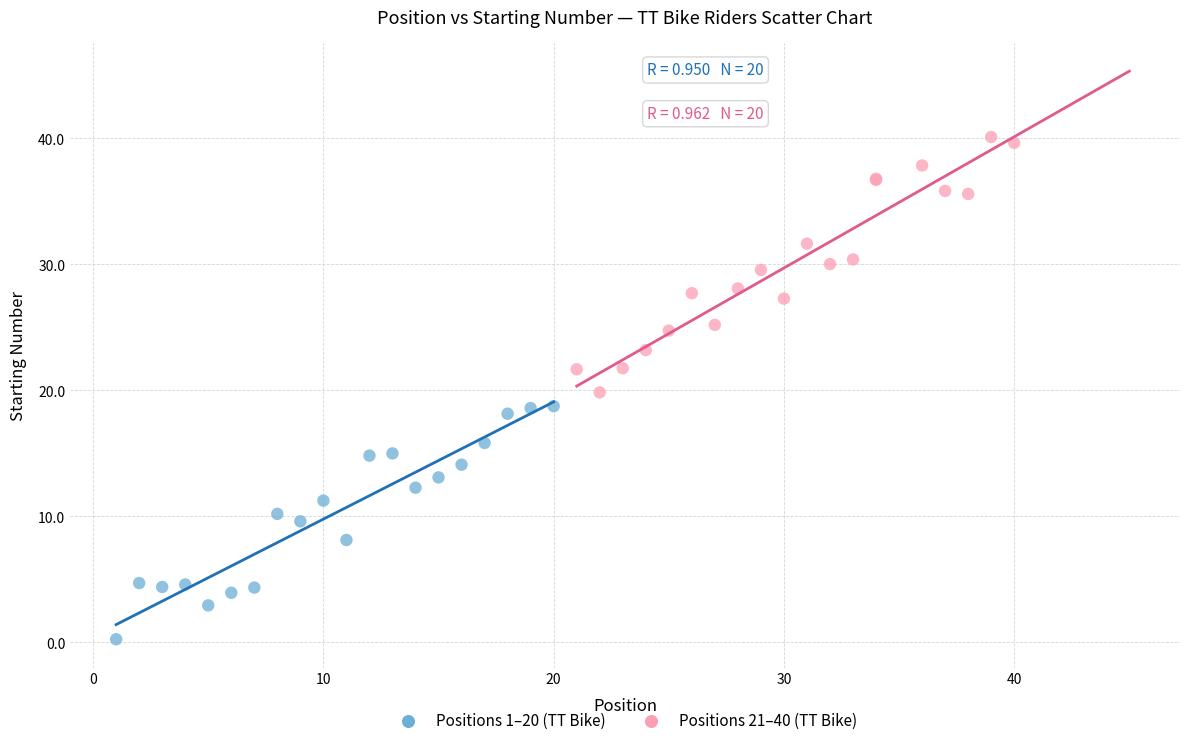

Which series reaches the minimum Y coordinate?

Positions 1–20 (TT Bike)